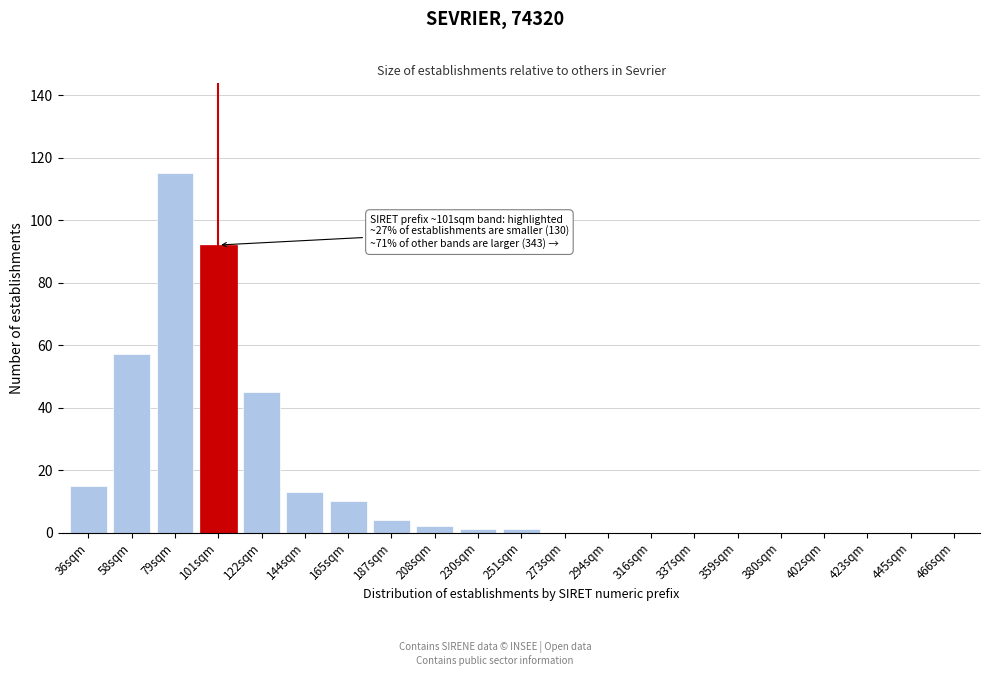

Reading left to right, transcribe all the data shown in this chart.

36sqm=15	58sqm=57	79sqm=115	101sqm=92	122sqm=45	144sqm=13	165sqm=10	187sqm=4	208sqm=2	230sqm=1	251sqm=1	273sqm=0	294sqm=0	316sqm=0	337sqm=0	359sqm=0	380sqm=0	402sqm=0	423sqm=0	445sqm=0	466sqm=0